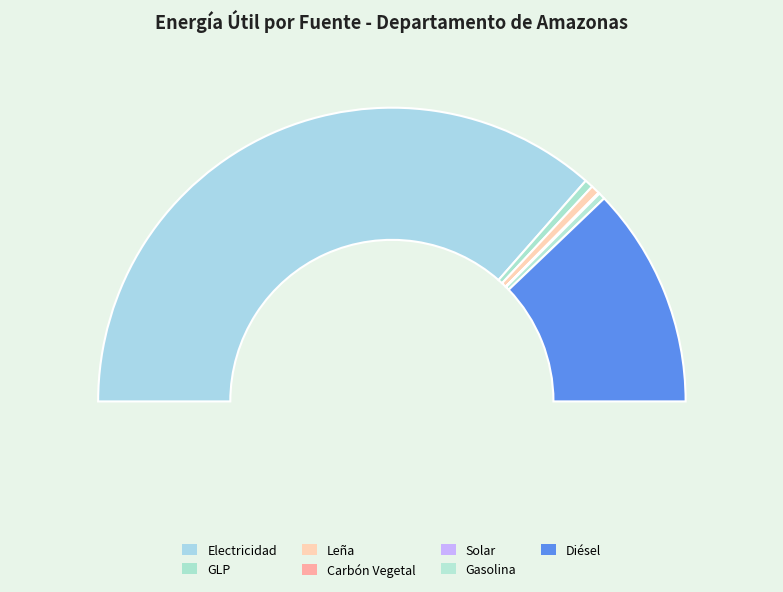

To the nearest percent, what is the difference between the largest and smallest slice percentages?

73%